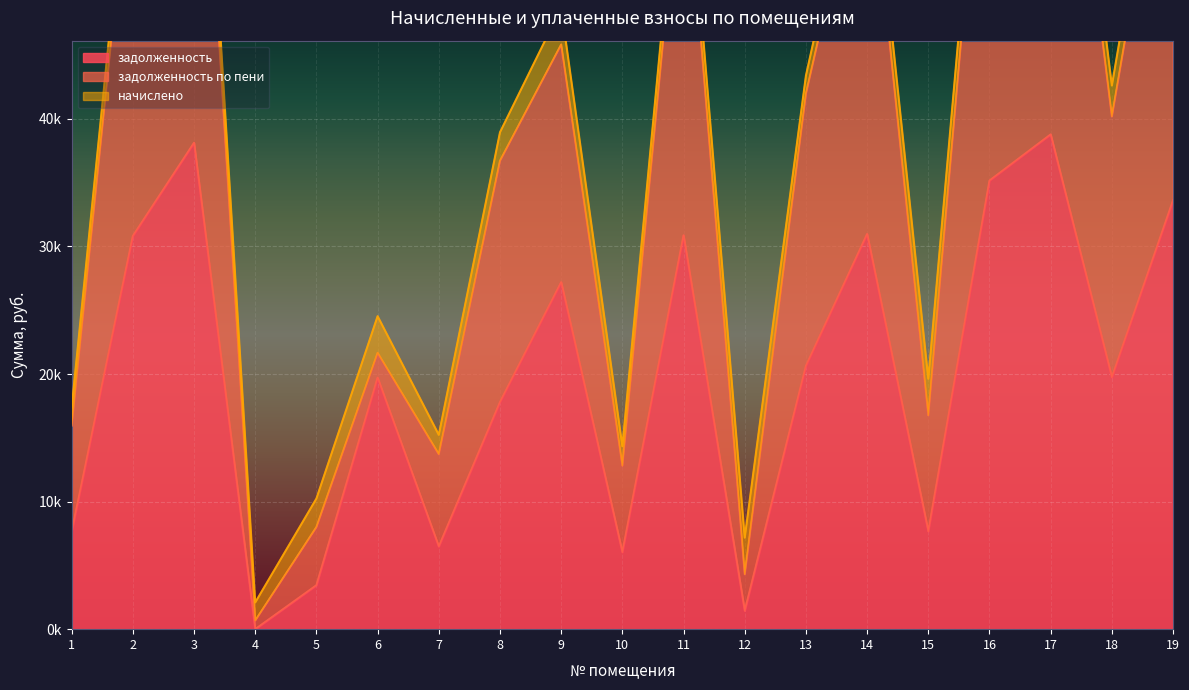

At which label does задолженность по пени reach its minimum?

4